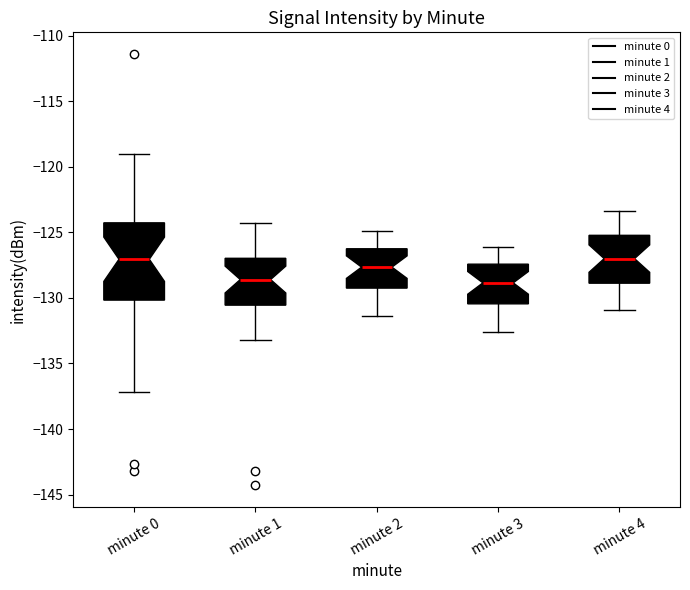

Which box is the tallest, from its lower edge to its upper edge?

minute 0